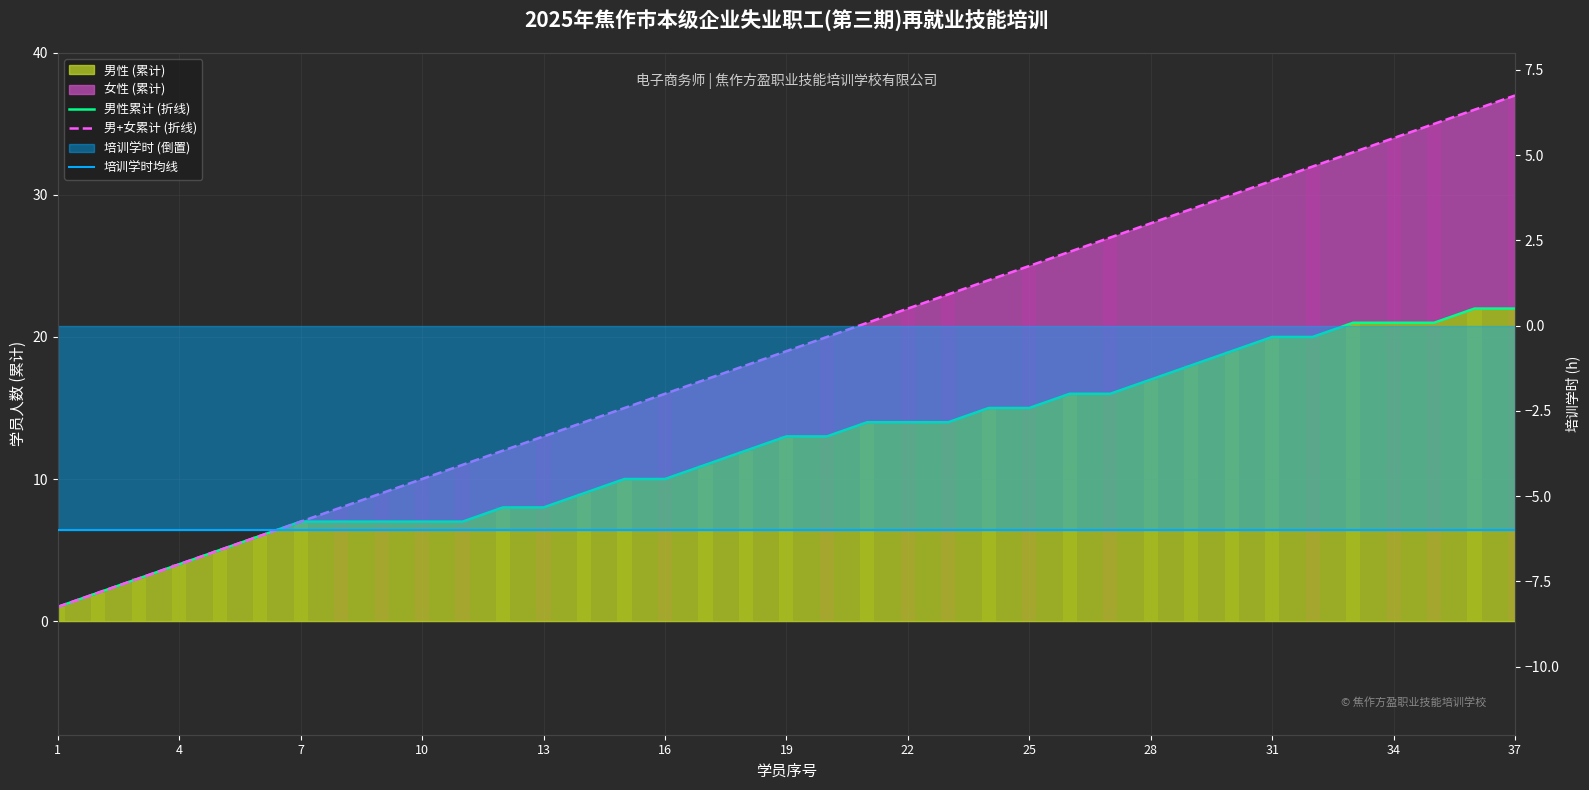

Between 17 and 27, which series saw the biggest shift?

男+女累计 (折线)